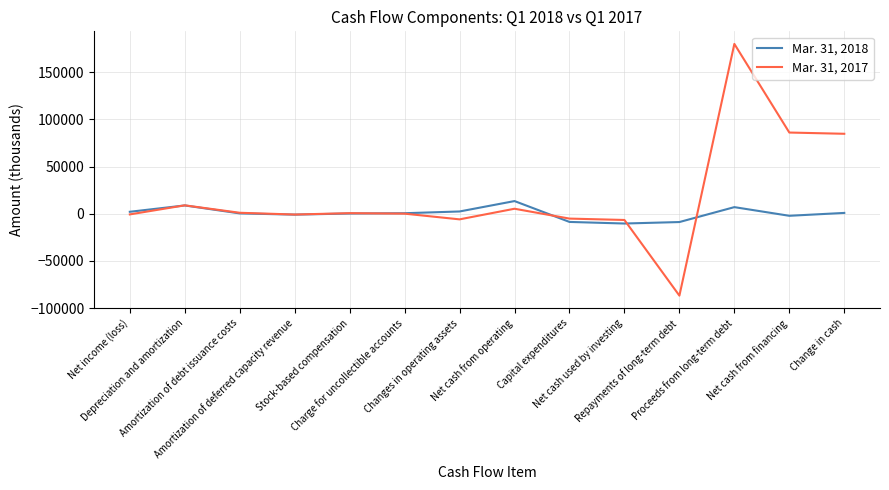

What is the minimum value for Mar. 31, 2018?

-10372